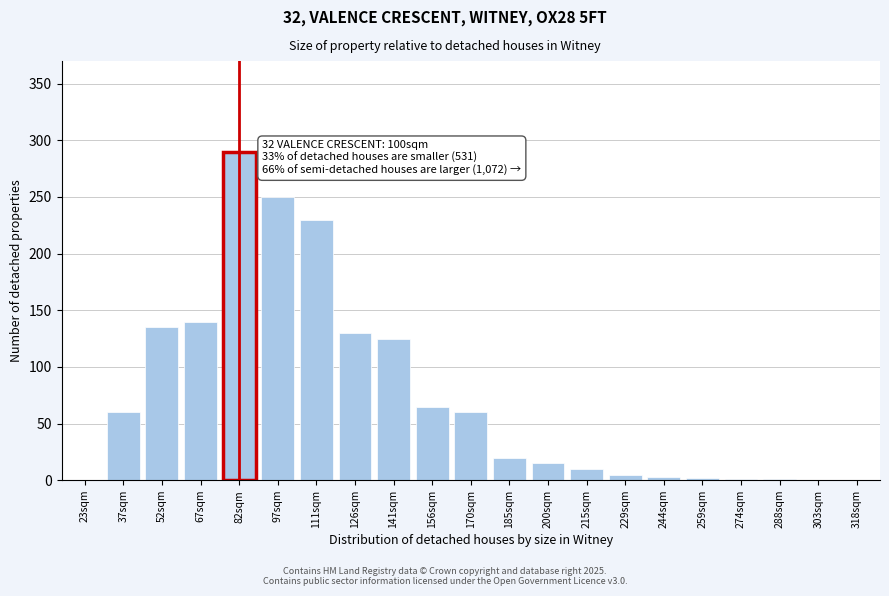

What is the sum of the values at 111sqm and 52sqm?

365